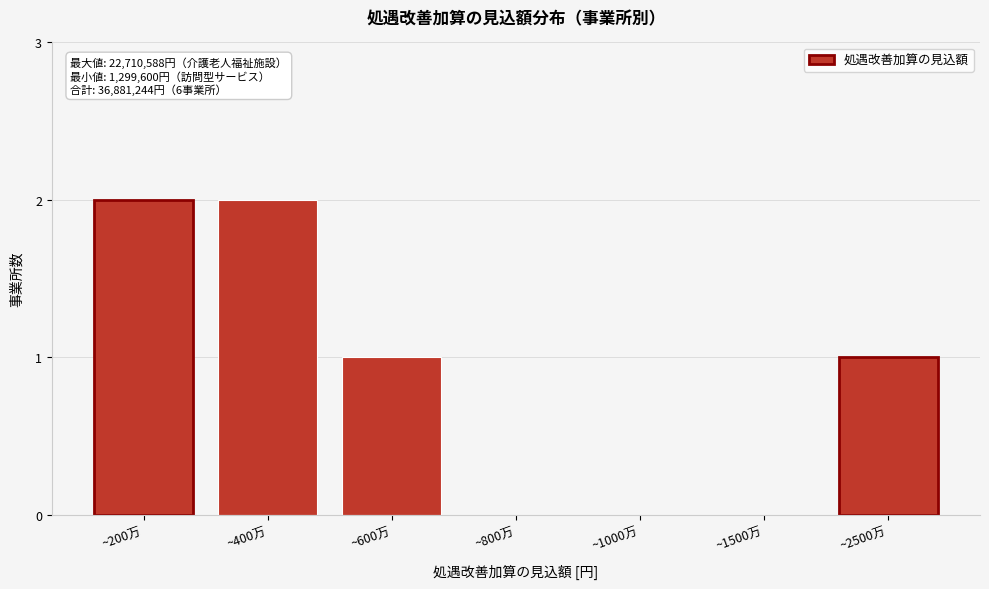

Reading left to right, what are all the values shown in this chart?

~200万=2	~400万=2	~600万=1	~800万=0	~1000万=0	~1500万=0	~2500万=1